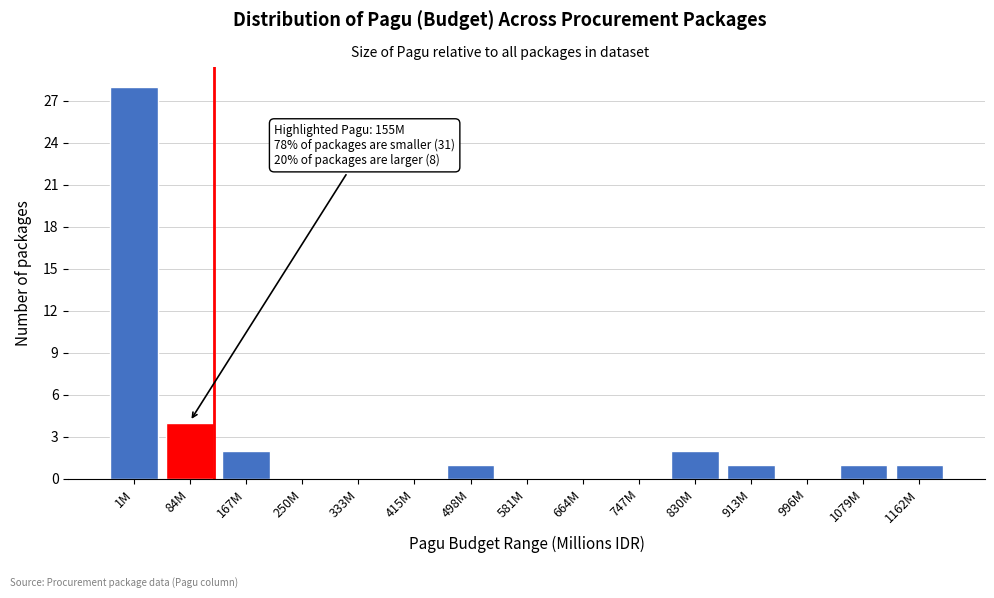

Reading left to right, transcribe all the data shown in this chart.

1M=28	84M=4	167M=2	250M=0	333M=0	415M=0	498M=1	581M=0	664M=0	747M=0	830M=2	913M=1	996M=0	1079M=1	1162M=1